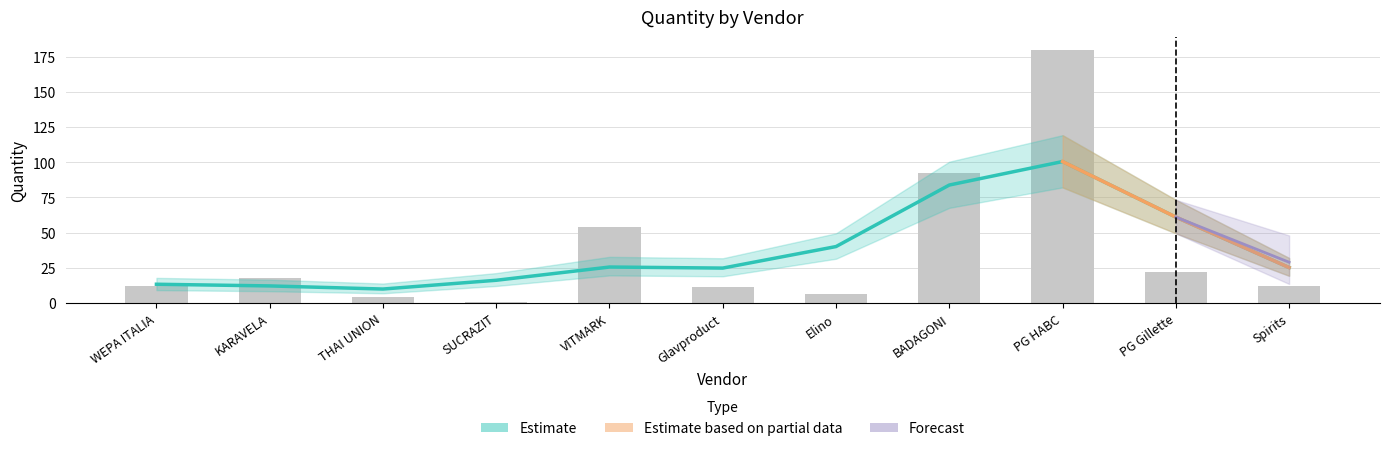

Where does the Quantity_lower series first go above 8?

KARAVELA